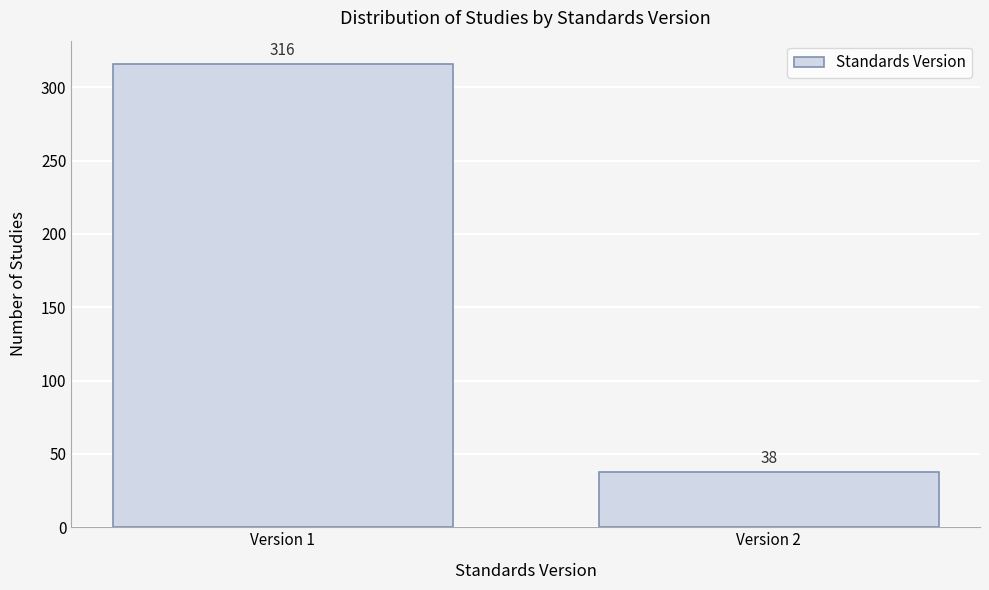

Reading left to right, what are all the values shown in this chart?

Version 1=316	Version 2=38